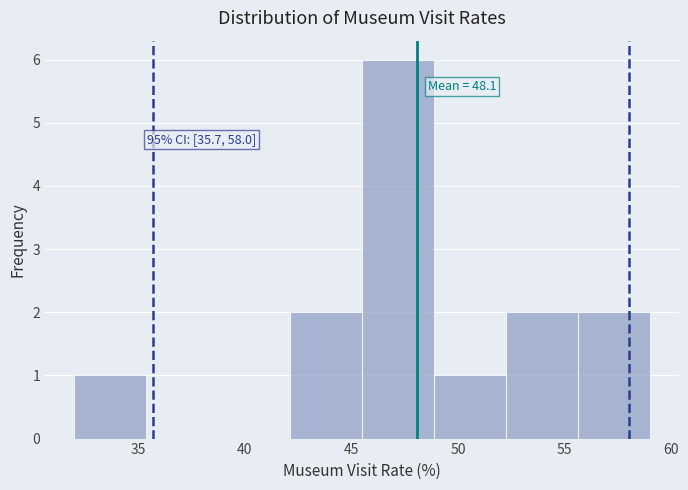

Which range on the x-axis has the tallest bar?

45.5 to 49.0